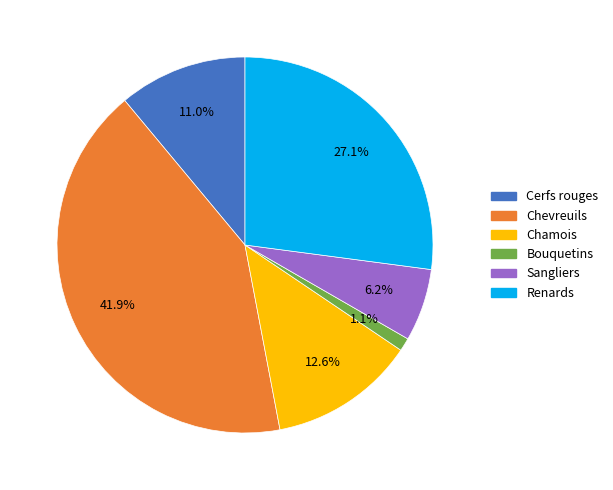

What is the smallest slice in the pie chart?

Bouquetins